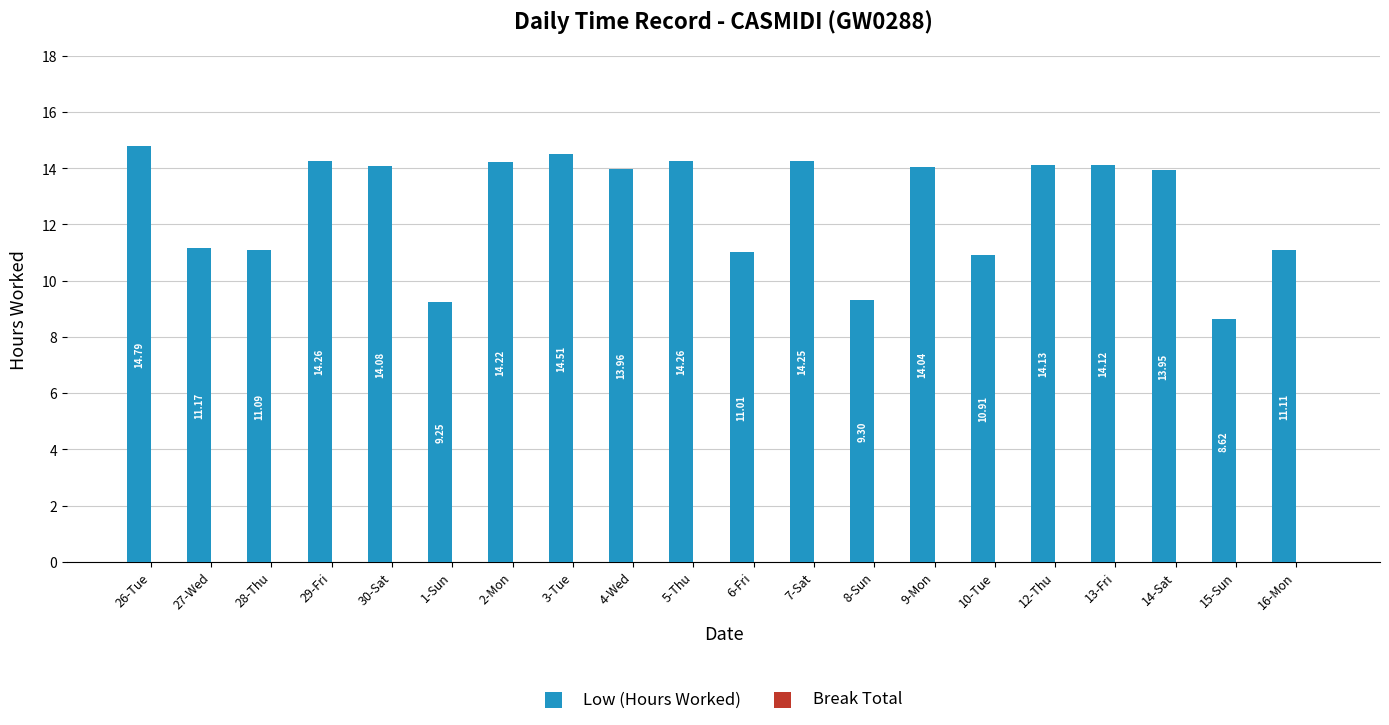

Does the chart contain any negative values?

No